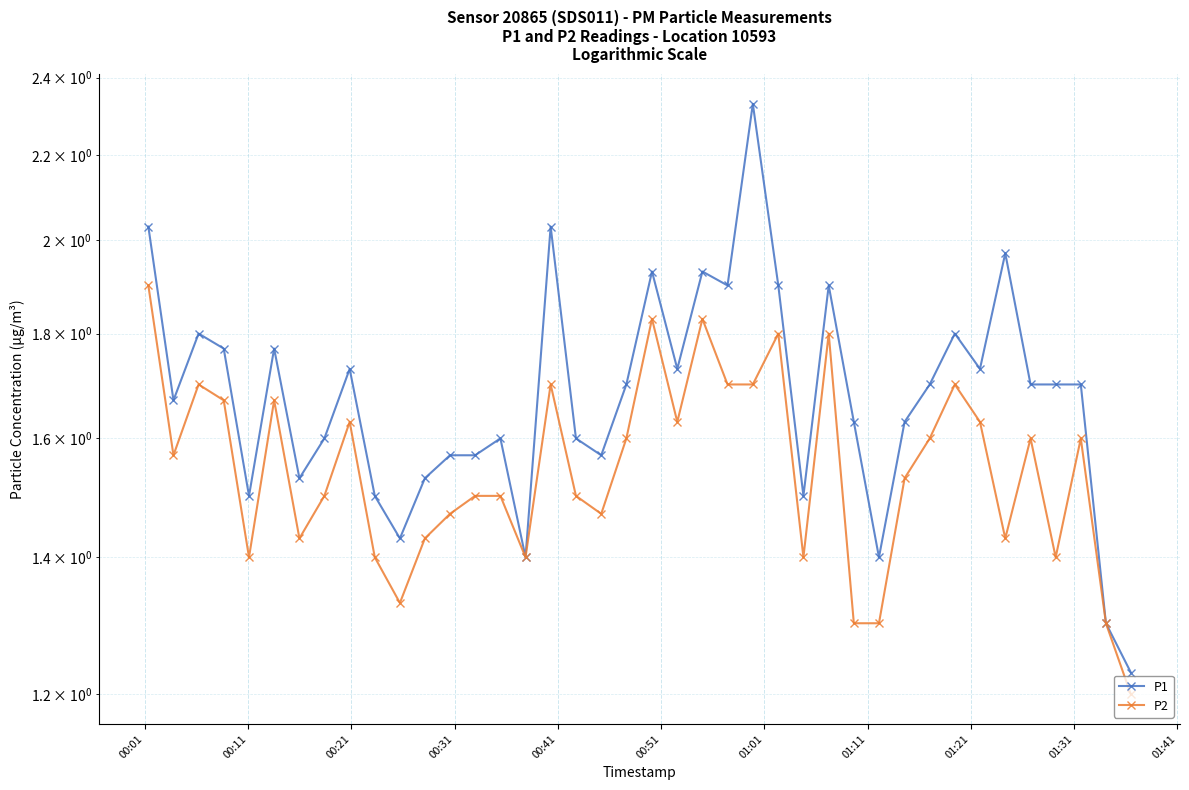

List the series in order of their peak value, highest first.

P1, P2